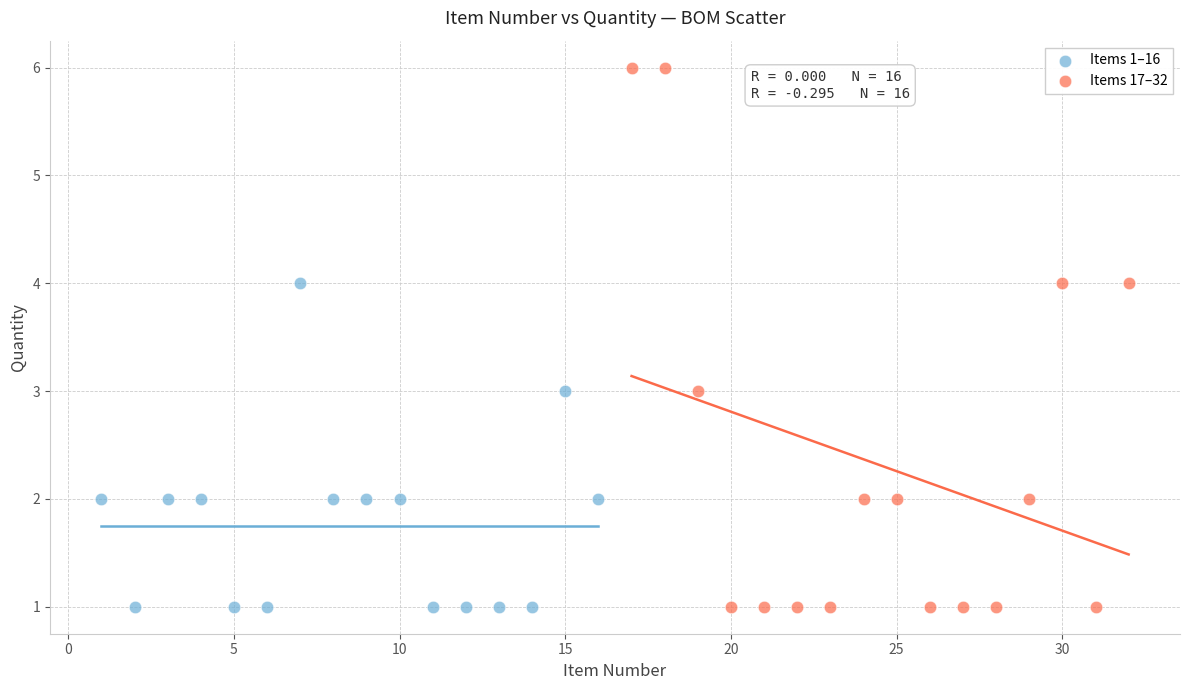

Which series contains the highest Y value?

Items 17–32